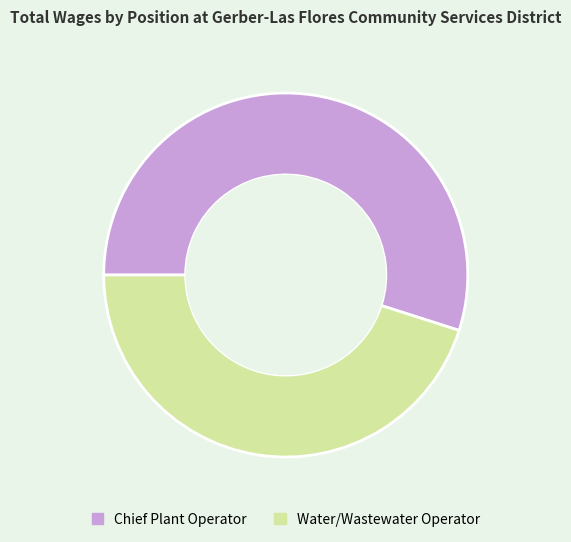

Do Chief Plant Operator and Water/Wastewater Operator together represent more than half of the pie?

Yes